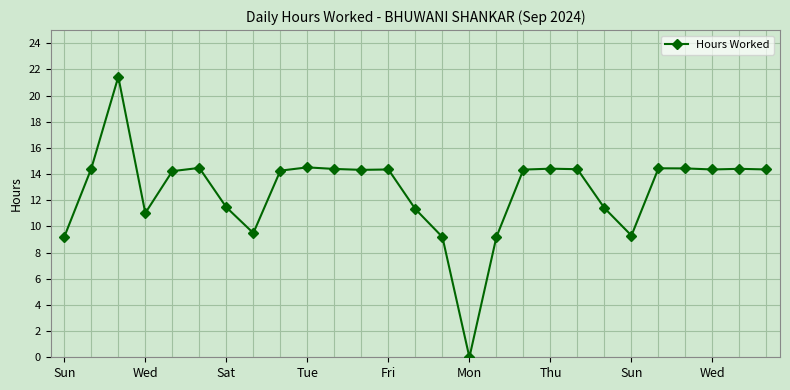

True or false: the data has more than 1 interior local peaks.

True